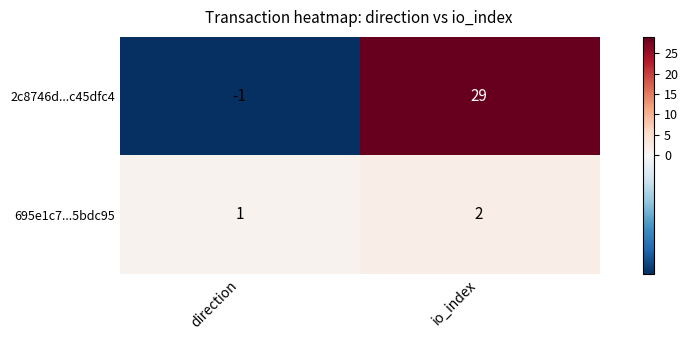

Which series changed the most between direction and io_index?

2c8746d...c45dfc4